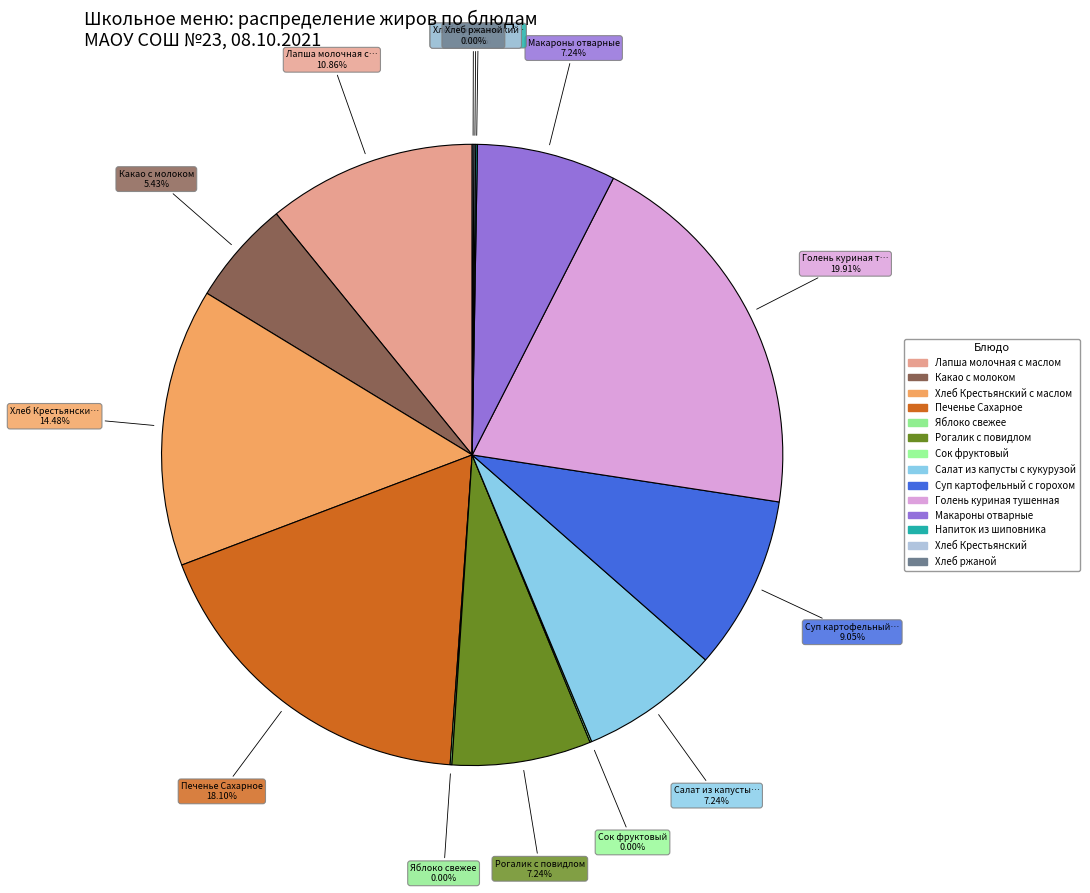

What is the change in value from Лапша молочная с маслом to Макароны отварные?

-2